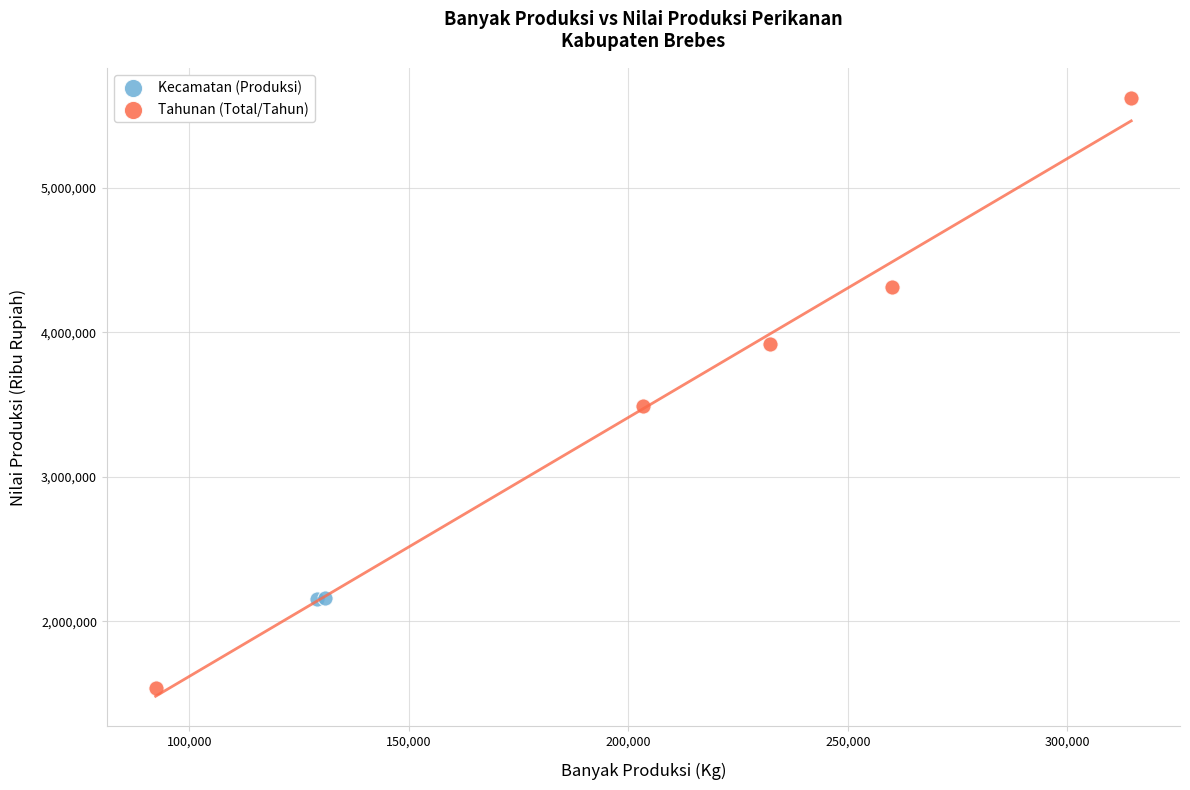

What are all the series names shown in the legend?

Kecamatan (Produksi), Tahunan (Total/Tahun)